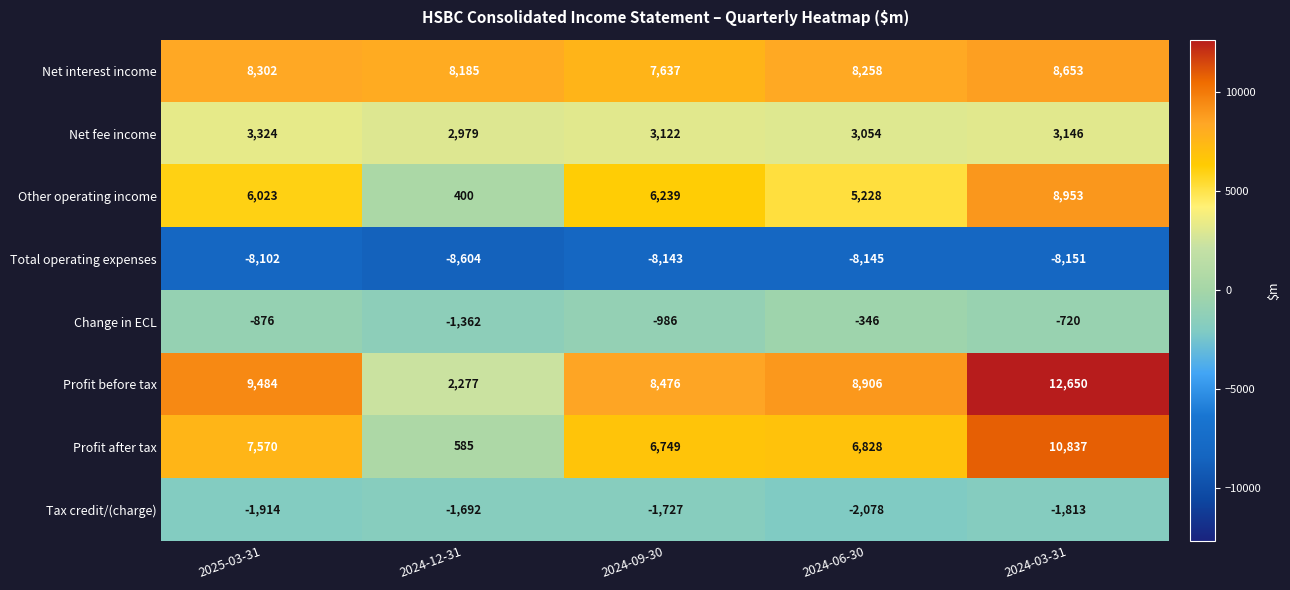

What is the spread (max minus min) of values at 2024-03-31?

20801